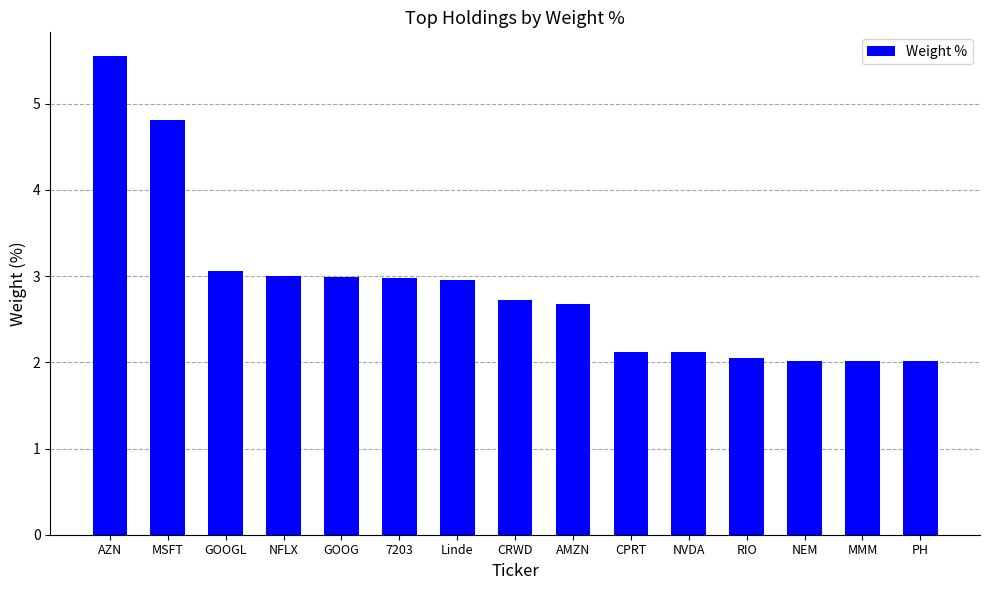

The chart shows a value of 4.8 at MSFT. True or false?

True